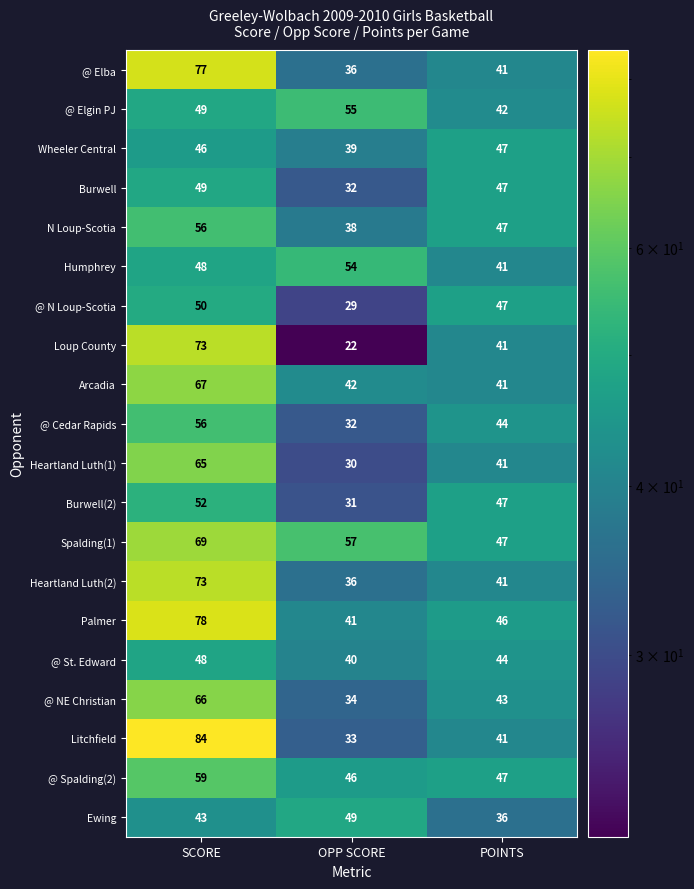

How many data points in Loup County are less than 41?

1